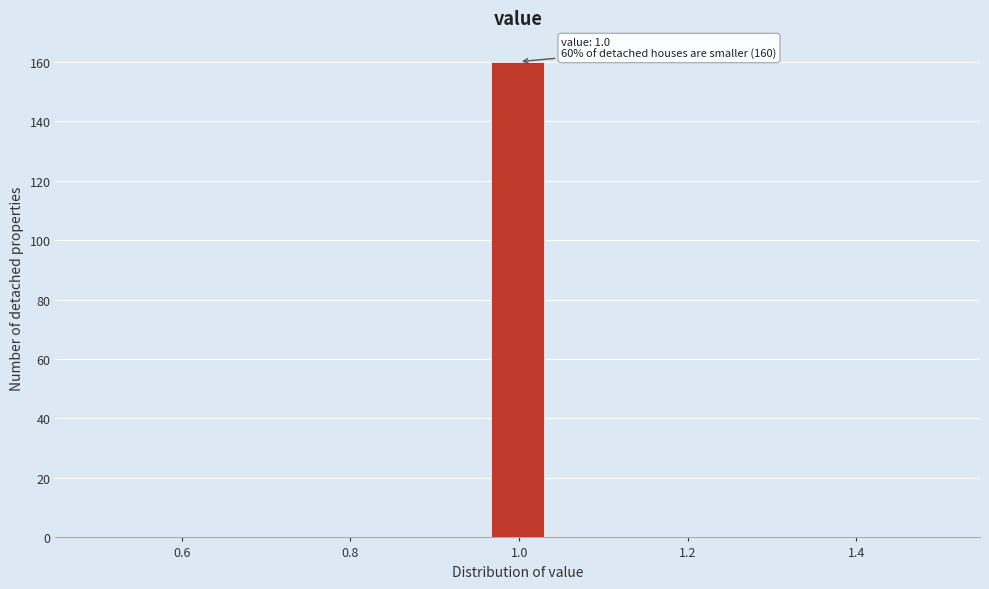

Read against the x-axis, roughly where is the centre of the tallest bar?

1.00